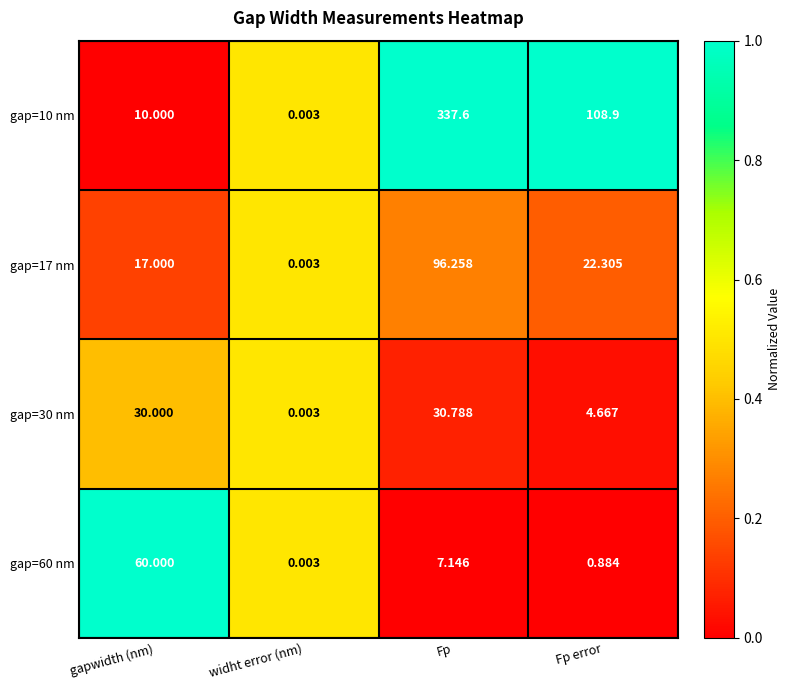

Rank the series by their maximum value, from highest to lowest.

gap=10 nm, gap=17 nm, gap=60 nm, gap=30 nm